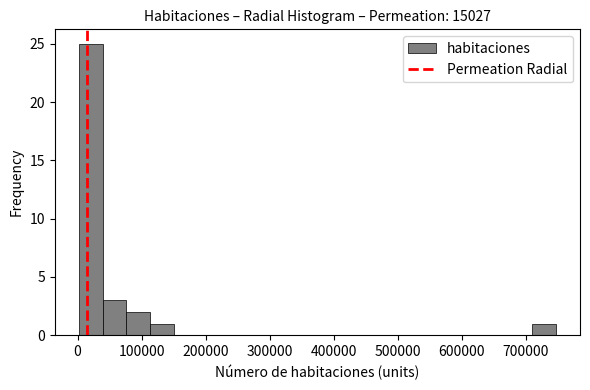

Read against the x-axis, roughly where is the centre of the tallest bar?

20000